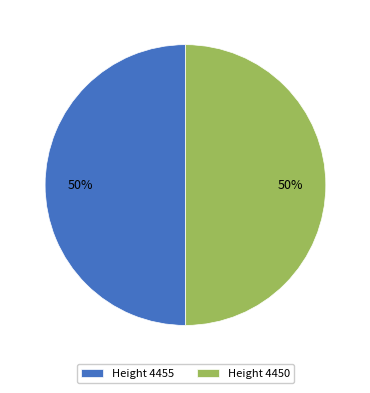

The Height 4450 slice represents 43% of the pie. True or false?

False